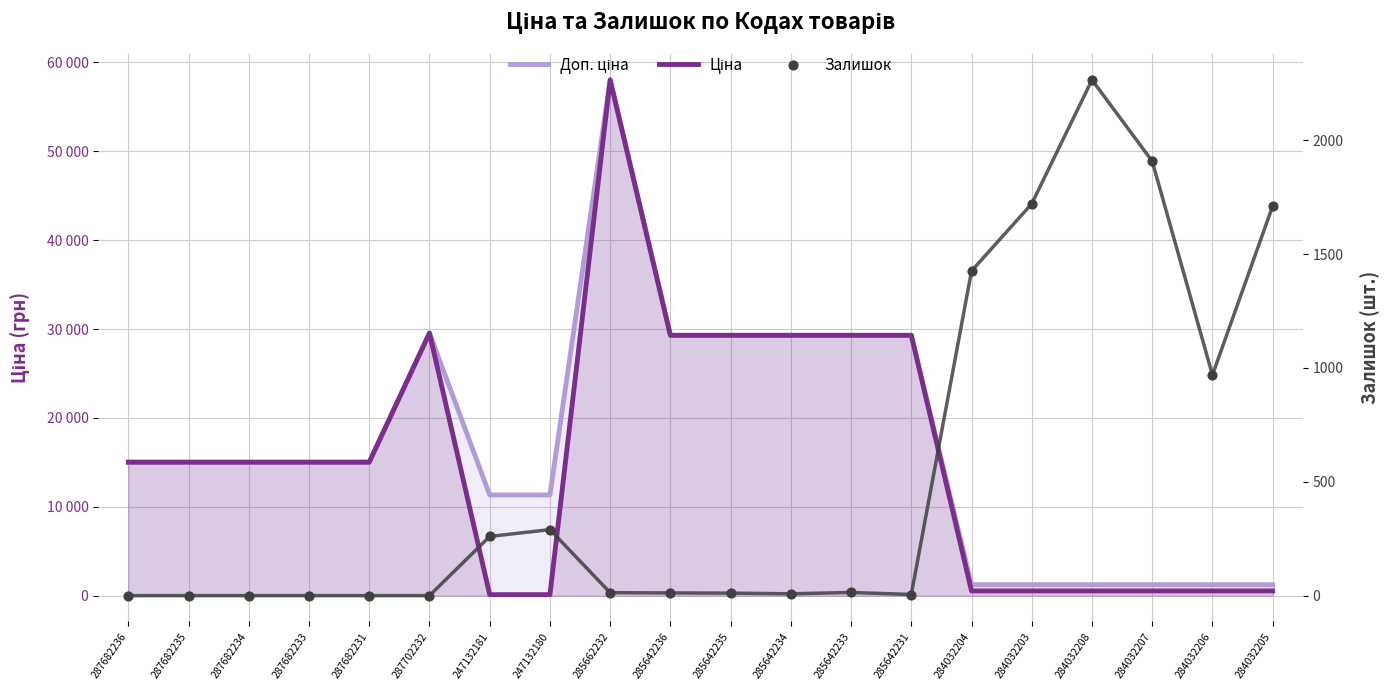

Which series reaches the minimum Y coordinate?

Залишок